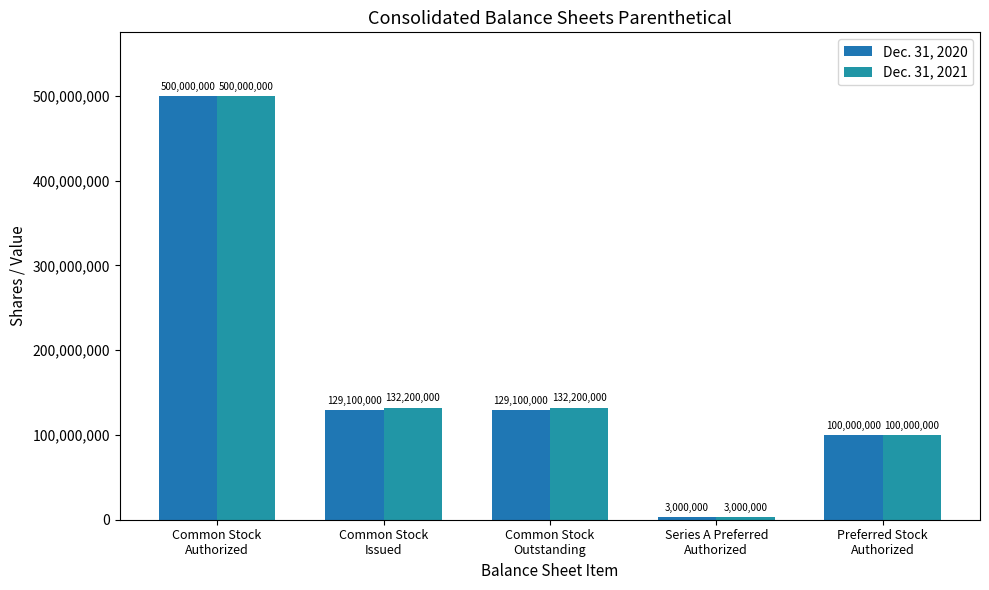

At which category is the sum across all series the highest?

Common Stock
Authorized